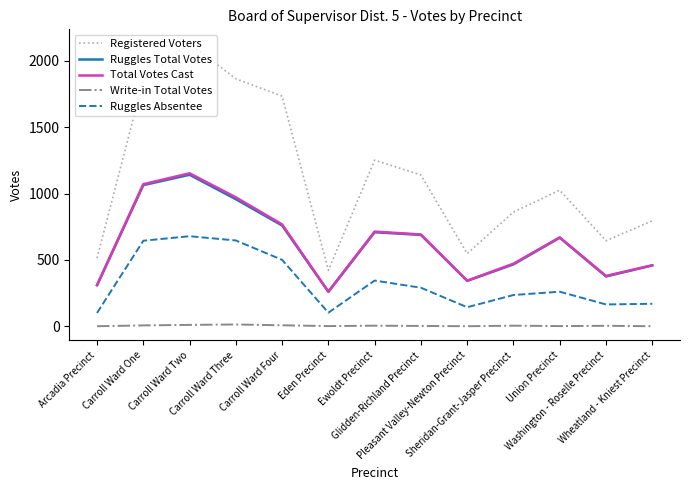

Which series has the largest total across all categories?

Registered Voters